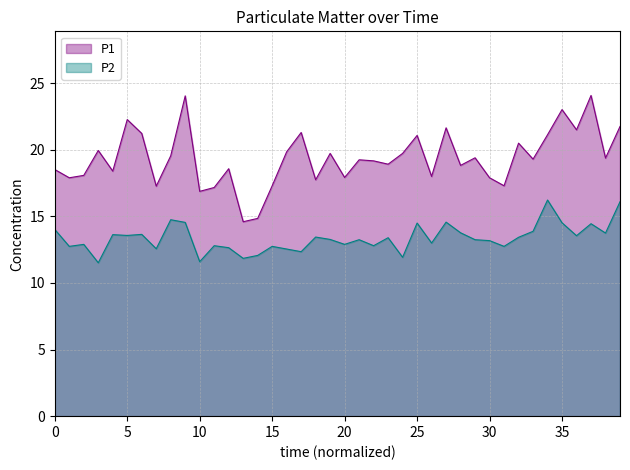

What is the maximum value shown in the chart?

24.1